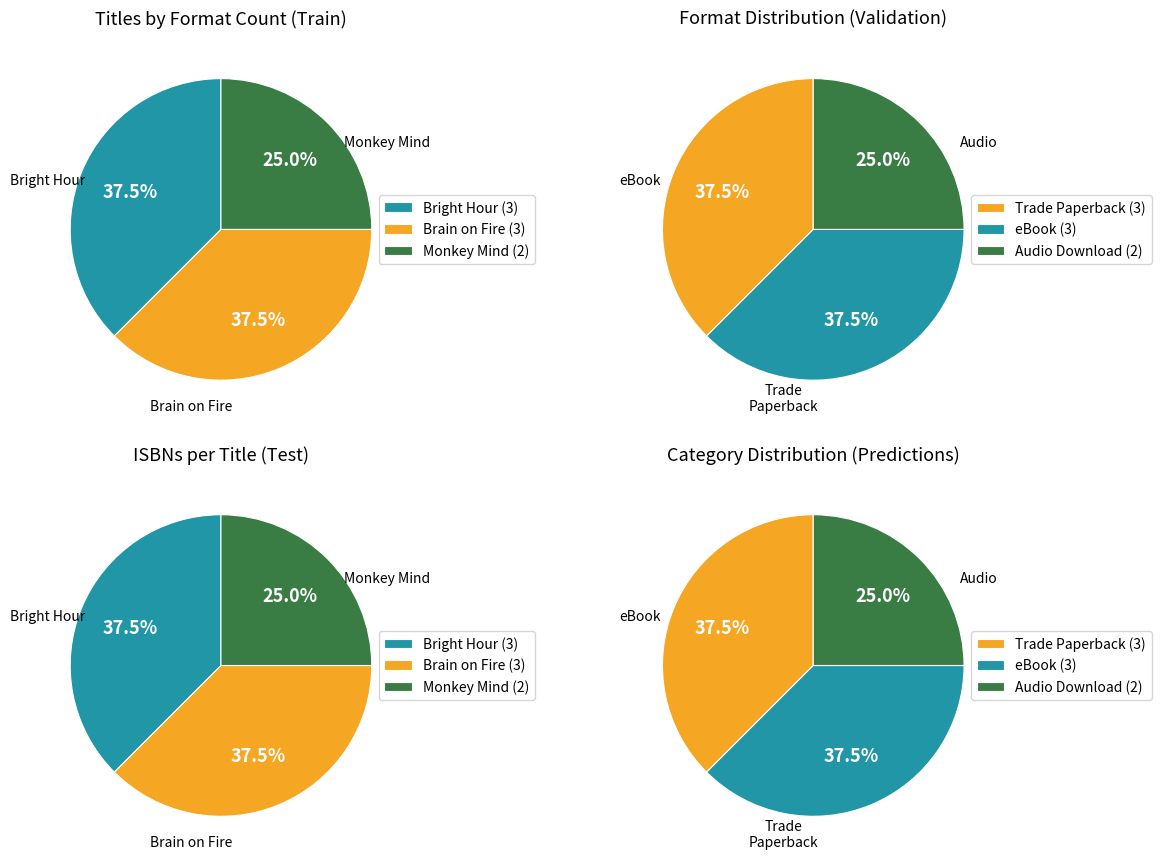

How many slices are in this pie chart?

3